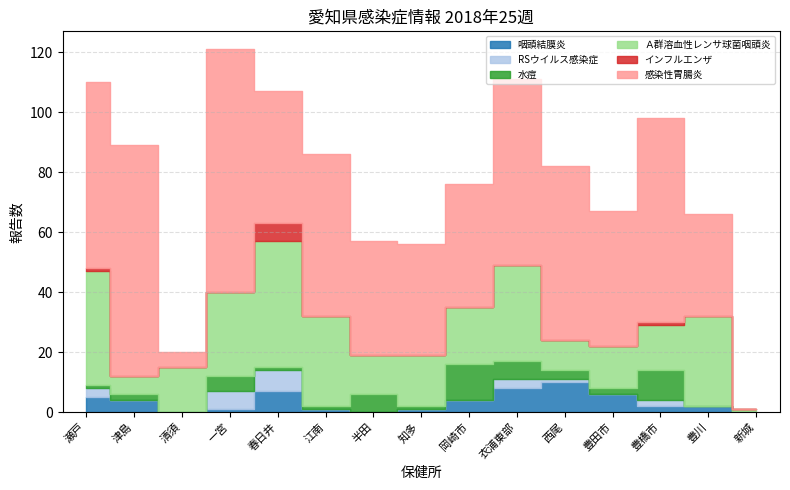

What position from the left is 津島?

2